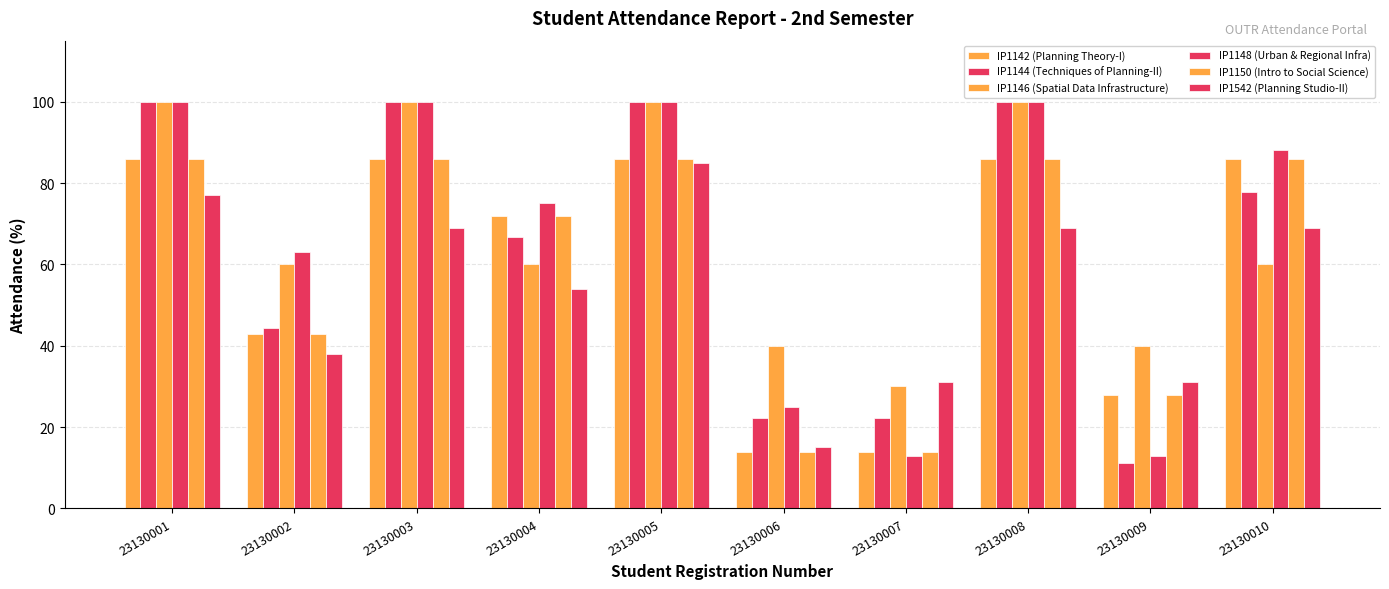

Is the value of IP1146 (Spatial Data Infrastructure) at 23130010 greater than the value of IP1150 (Intro to Social Science) at 23130010?

No